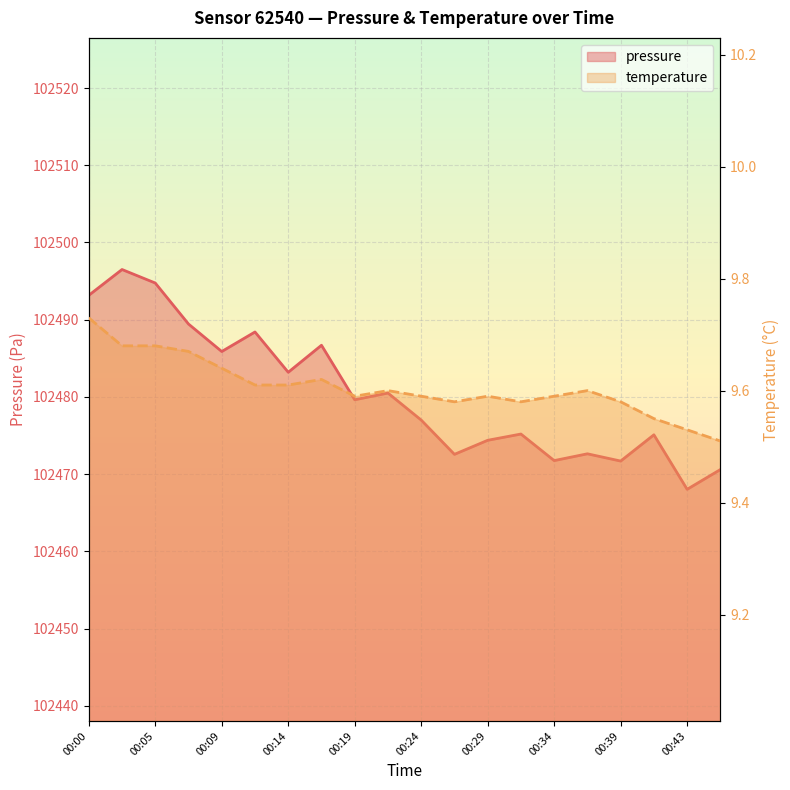

True or false: pressure has more than 2 points higher than both neighbors.

True